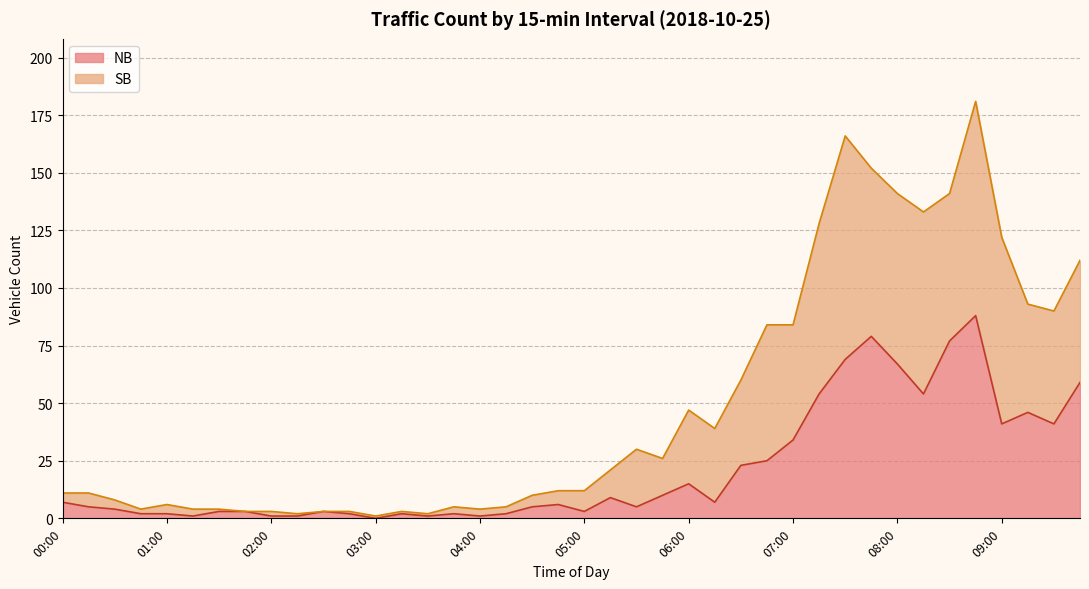

What is the maximum value shown in the chart?

181